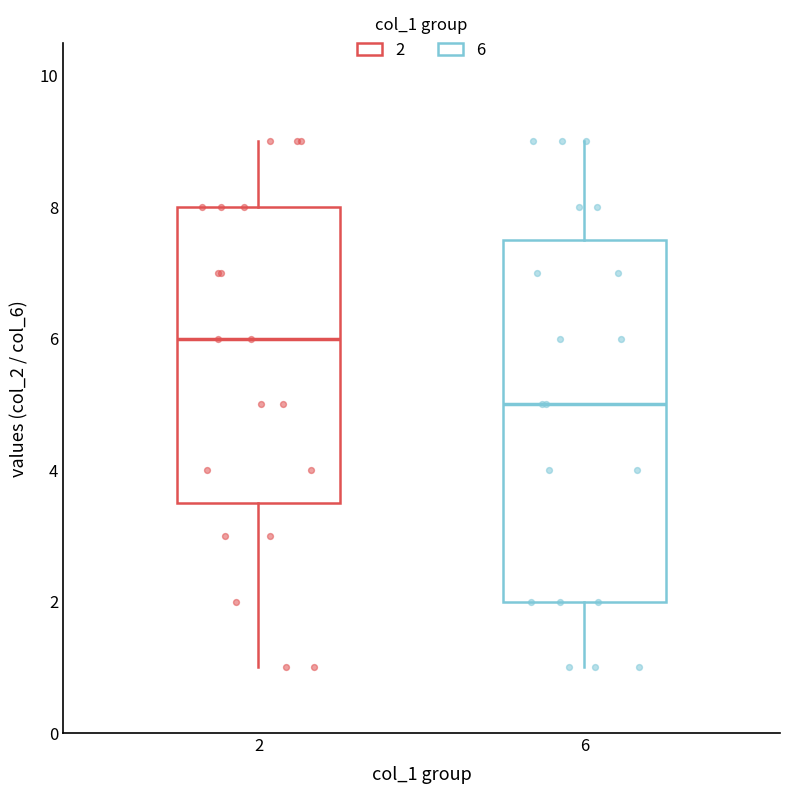

Reading left to right, read every box against the y-axis: the position of its median line, the range the box covers, and the ends of its whiskers. The values are not printed on the chart, so give them approximately, as read against the axis.

2: median 6.0, box 3.6 to 8.0, whiskers 1.0 to 9.0
6: median 5.0, box 2.0 to 7.6, whiskers 1.0 to 9.0